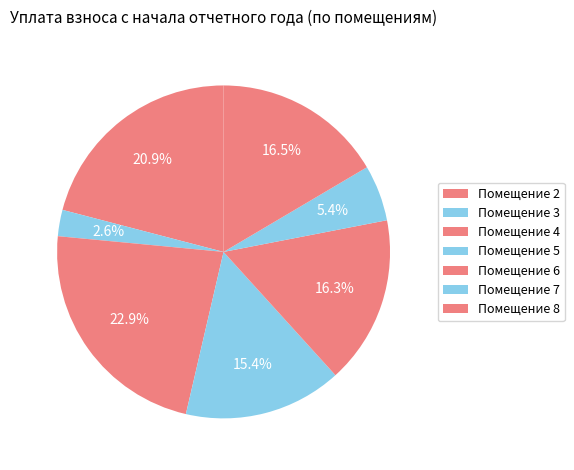

How many slices are in this pie chart?

7